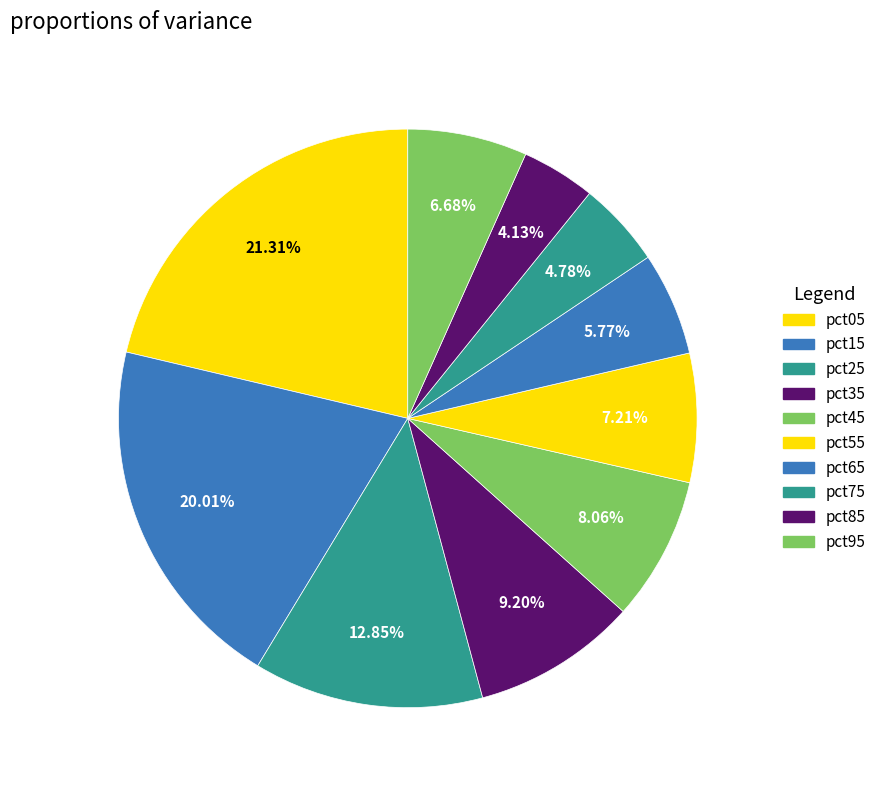

Rank the categories by value from lowest to highest.

pct85, pct75, pct65, pct95, pct55, pct45, pct35, pct25, pct15, pct05